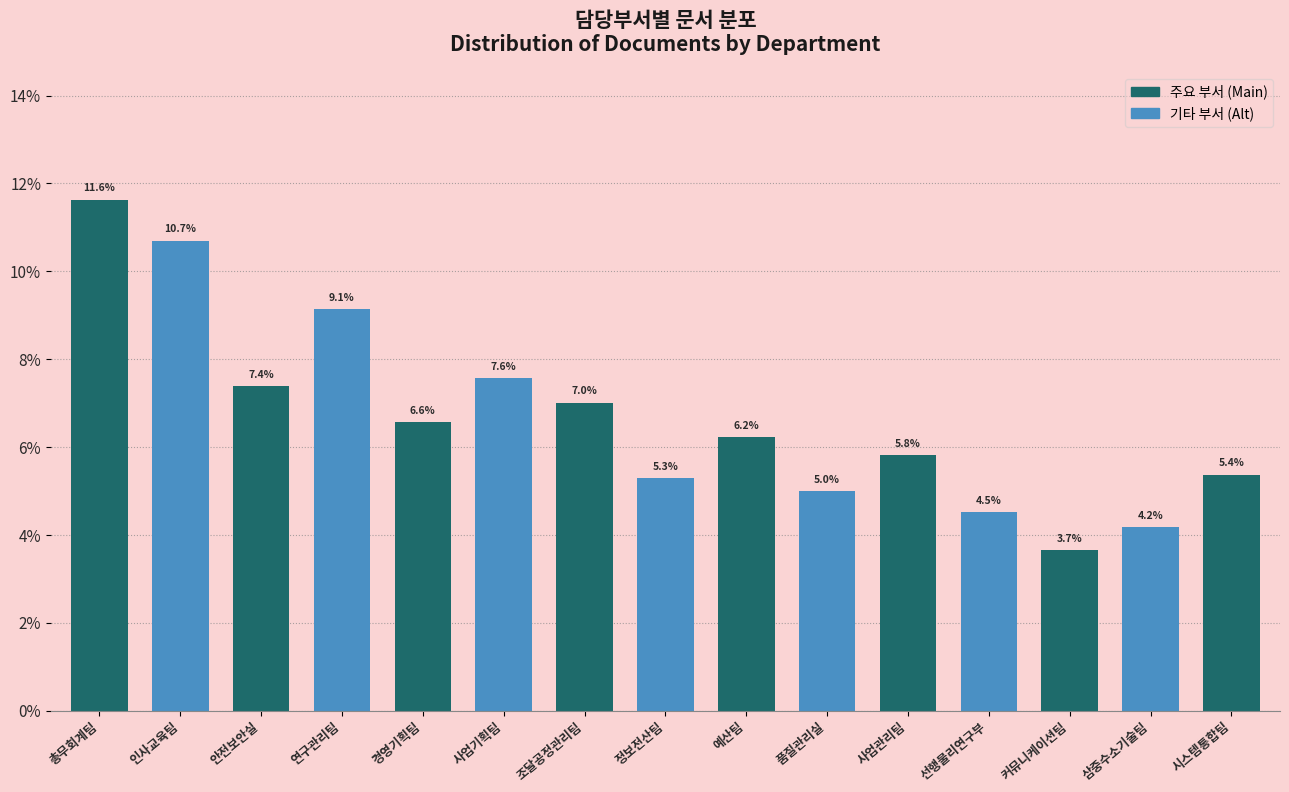

Reading left to right, what are all the values shown in this chart?

11.6	10.7	7.4	9.1	6.6	7.6	7.0	5.3	6.2	5.0	5.8	4.5	3.7	4.2	5.4